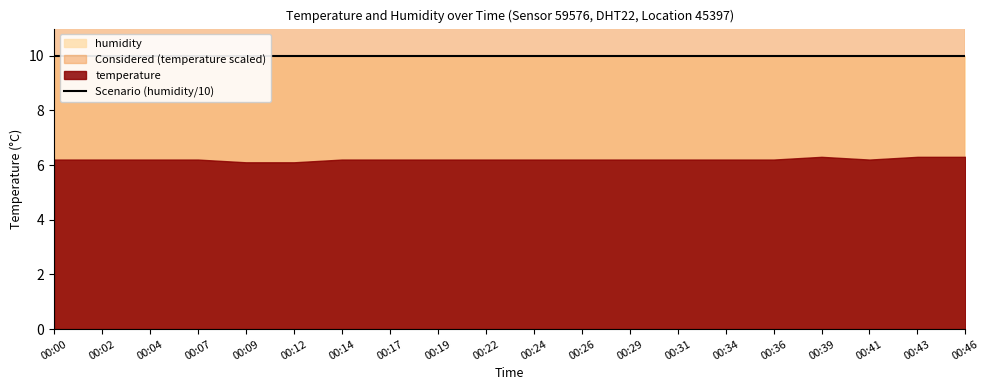

What is the value of the temperature point at the 4th from the left?

6.2